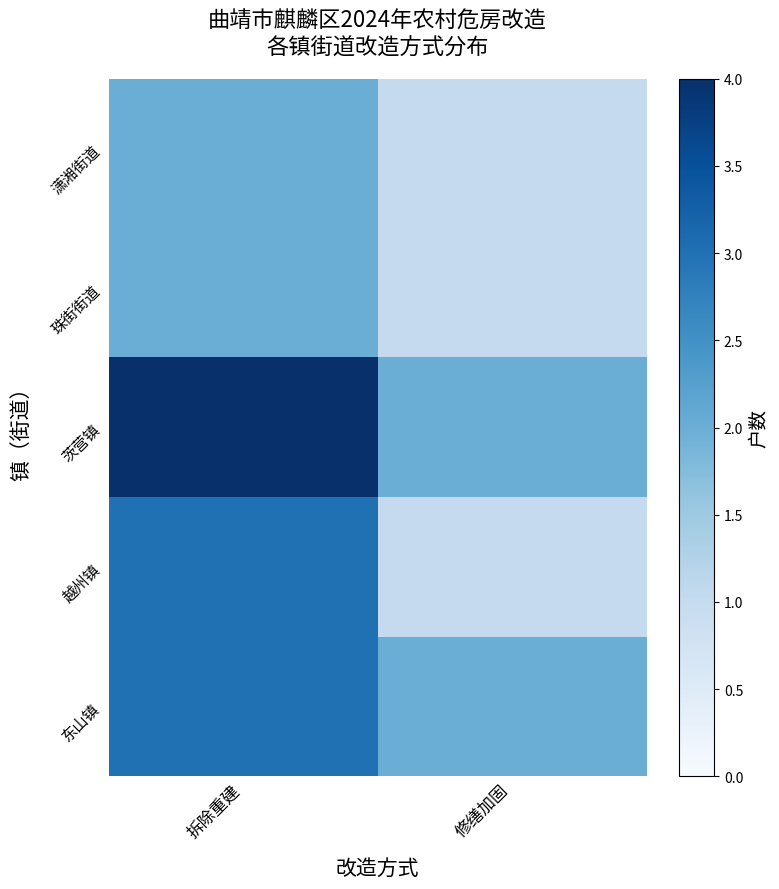

What is the total value across all series at 修缮加固?

7